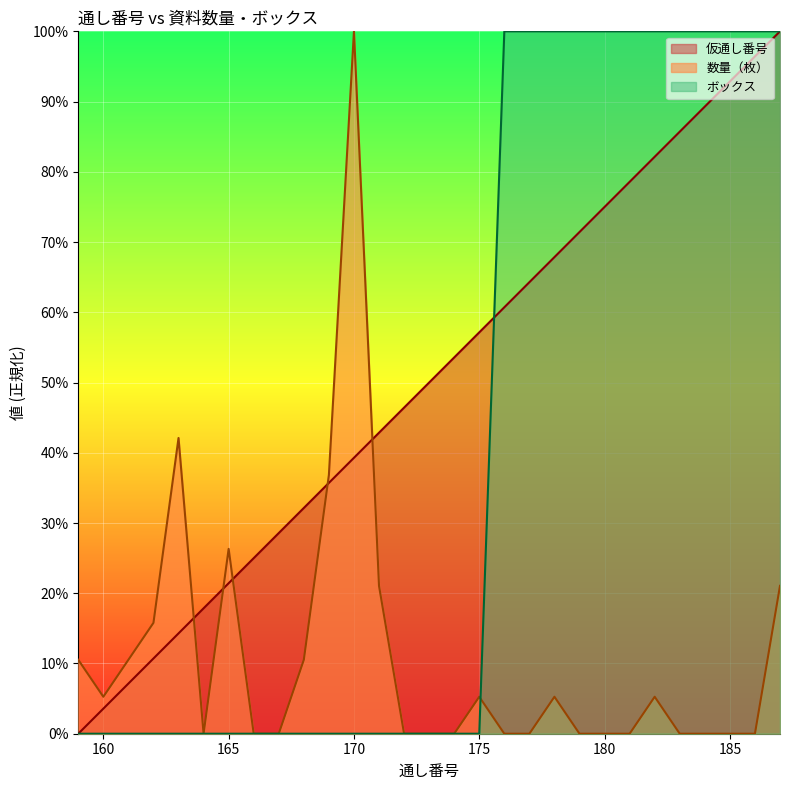

What is the difference between the maximum and minimum values in the ボックス series?

100.0